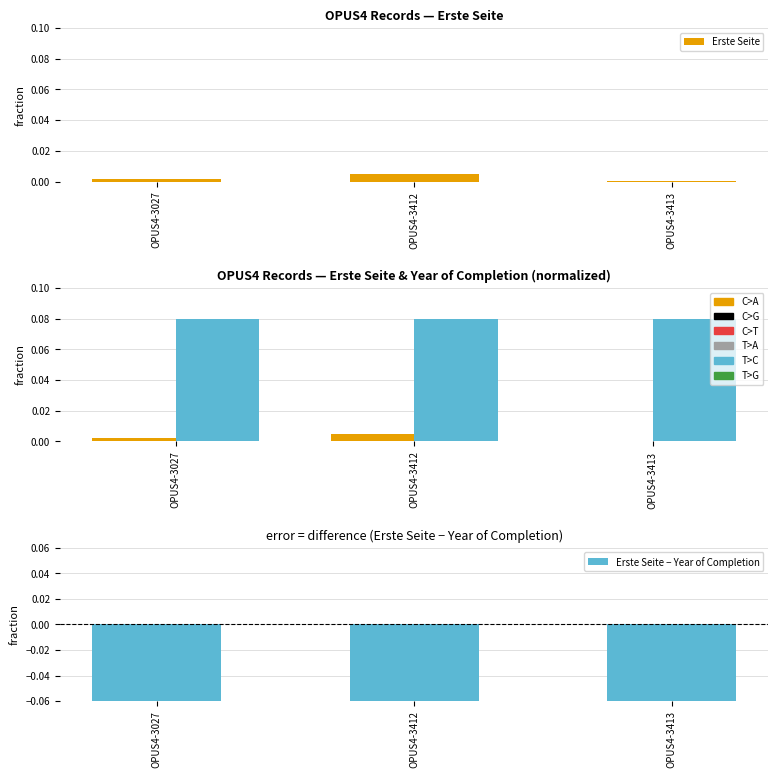

Which category has the highest value in the Year of Completion series?

OPUS4-3027